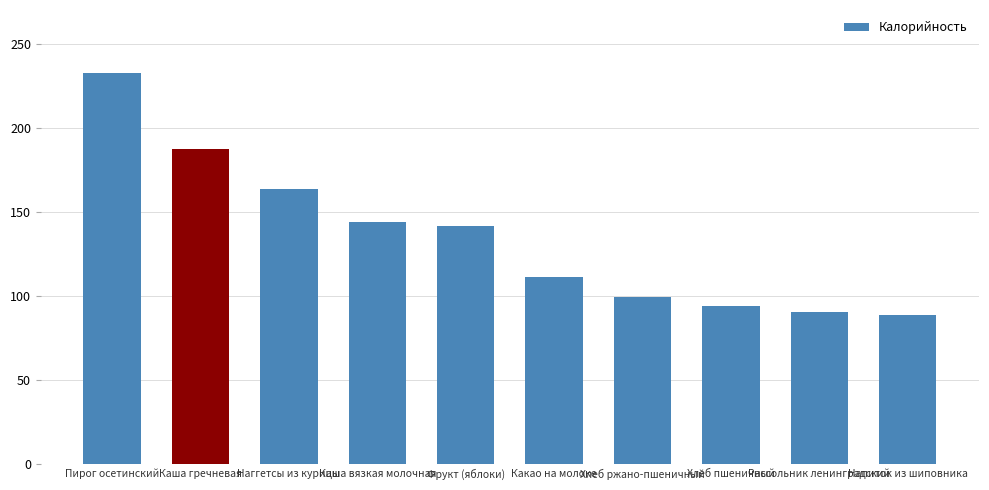

What is the sum of all values?

1351.4